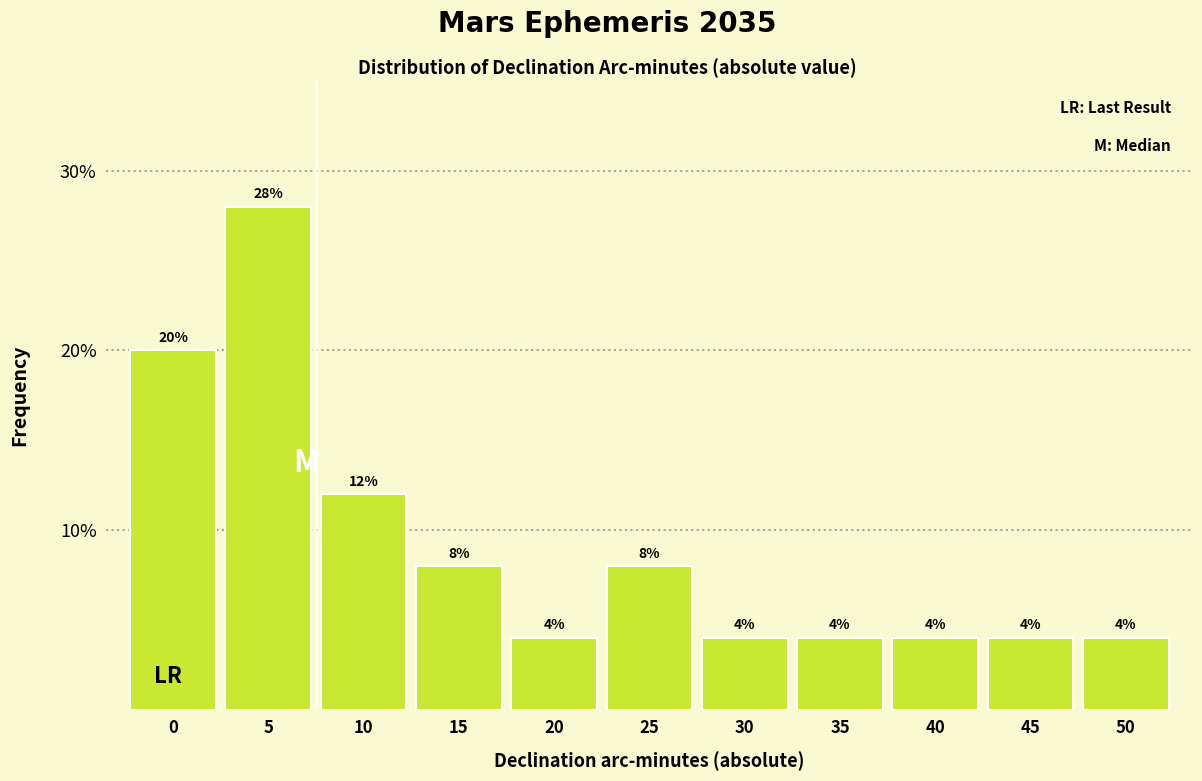

Reading left to right, extract all data points from this chart.

0=20.0	5=28.0	10=12.0	15=8.0	20=4.0	25=8.0	30=4.0	35=4.0	40=4.0	45=4.0	50=4.0